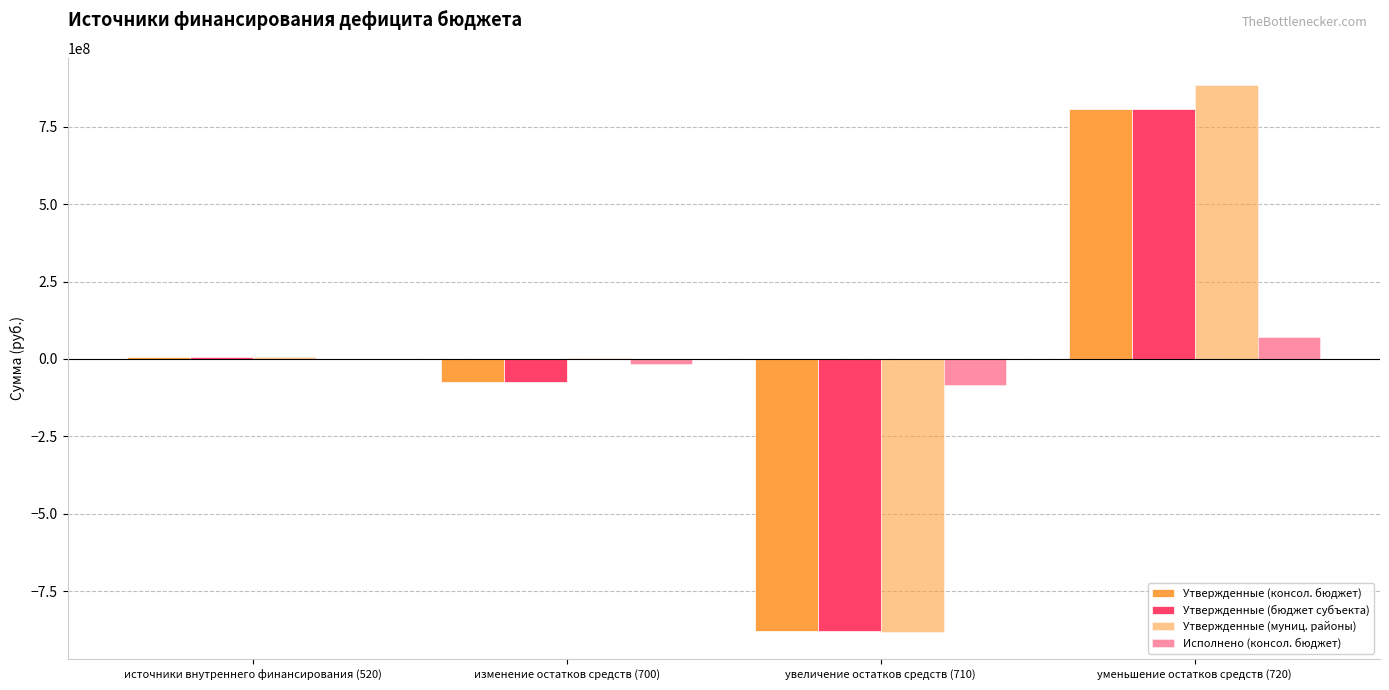

True or false: Утвержденные (консол. бюджет) has a value of 5091444.9 at источники внутреннего финансирования (520).

True